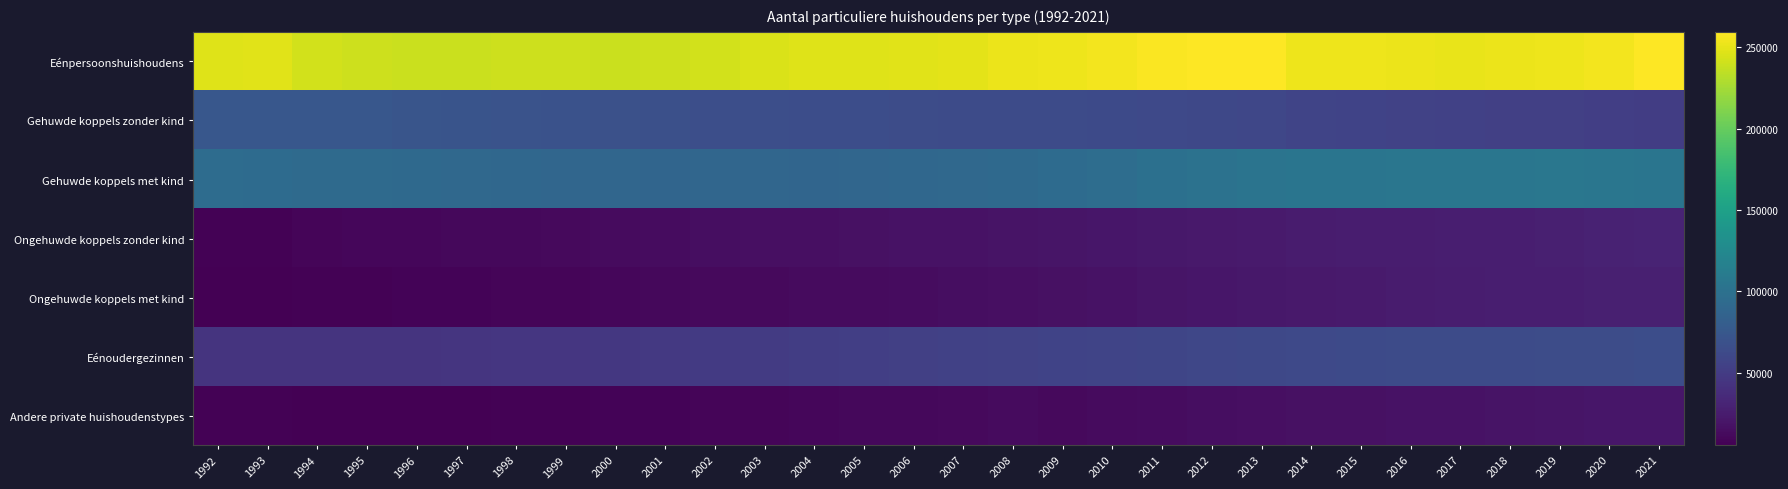

Which series has the largest total across all categories?

Eénpersoonshuishoudens